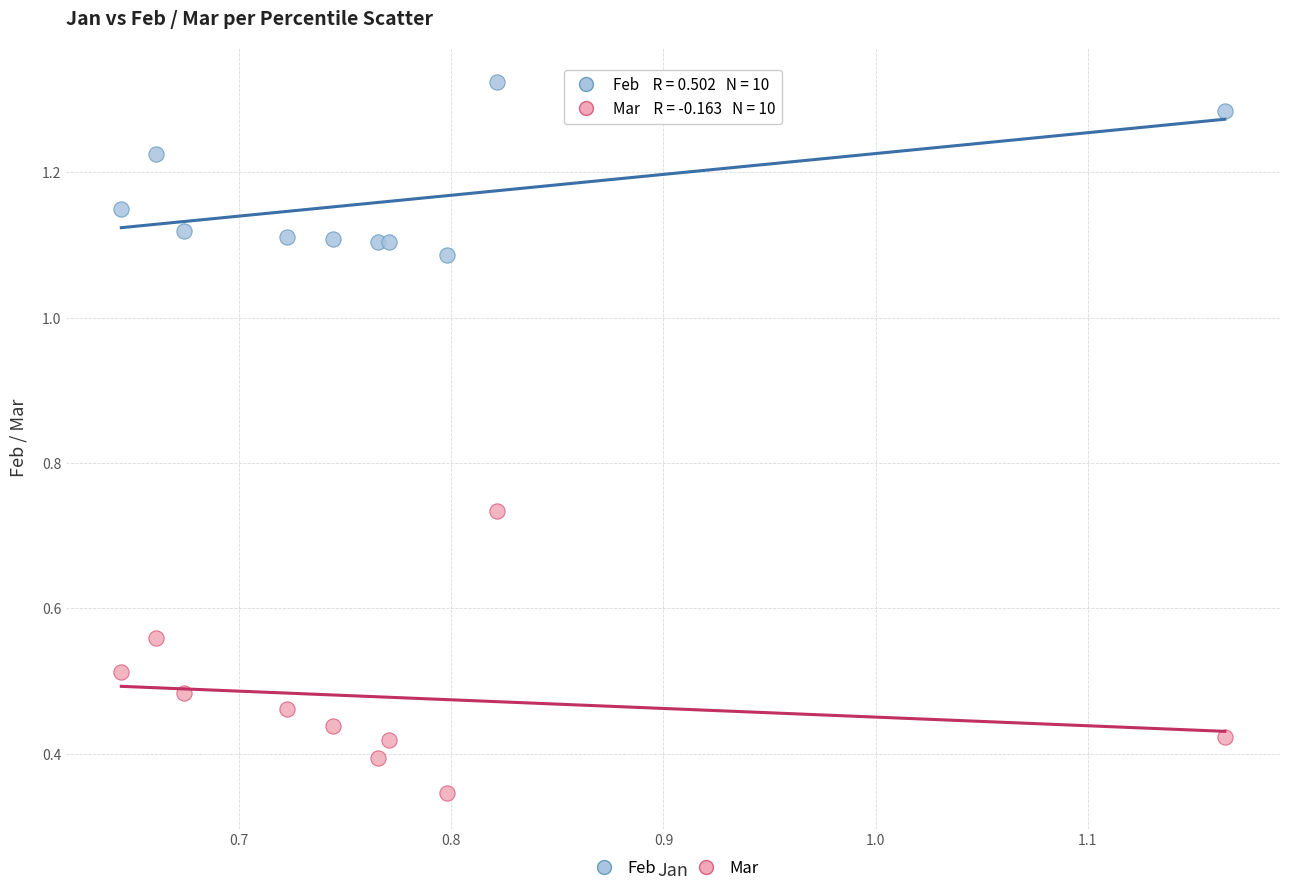

Which series has the largest Y range (max minus min)?

Mar